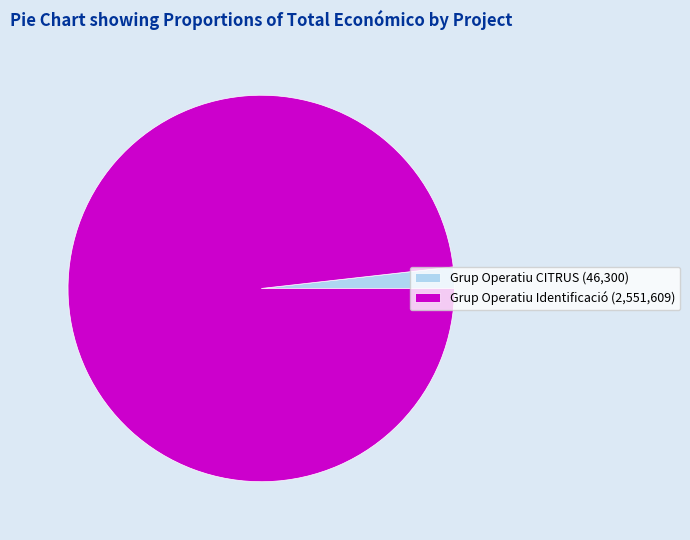

Does Grup Operatiu Identificació (2,551,609) account for over 50% of the chart?

Yes